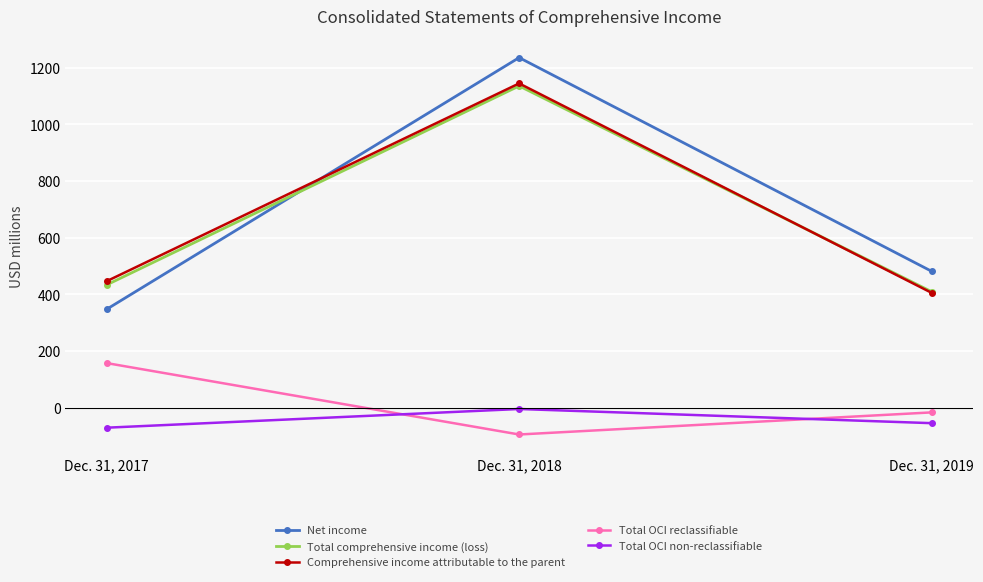

Read the Total comprehensive income (loss) value at Dec. 31, 2017.

433